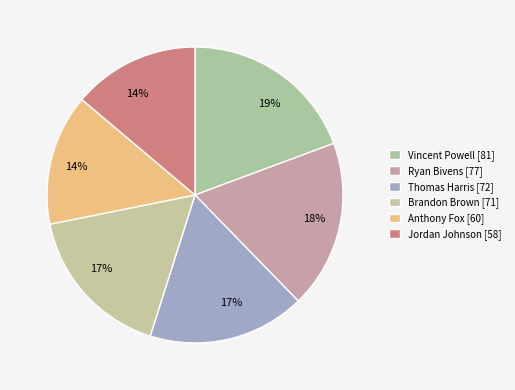

Count the number of slices in the pie.

6